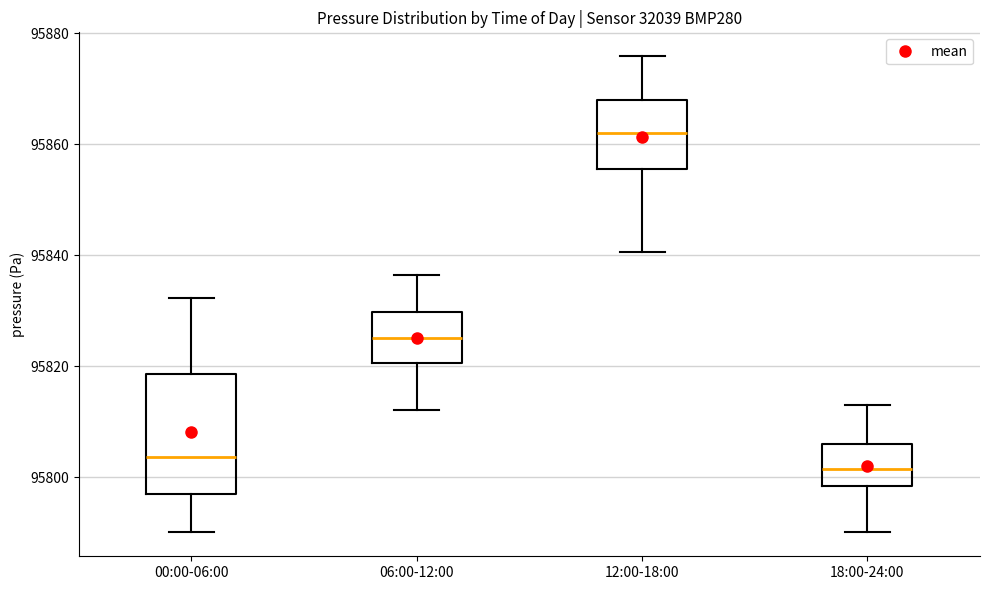

Where is the lower edge of the box for 18:00-24:00 on the y-axis? The values are not printed on the chart, so give them approximately, as read against the axis.

95798